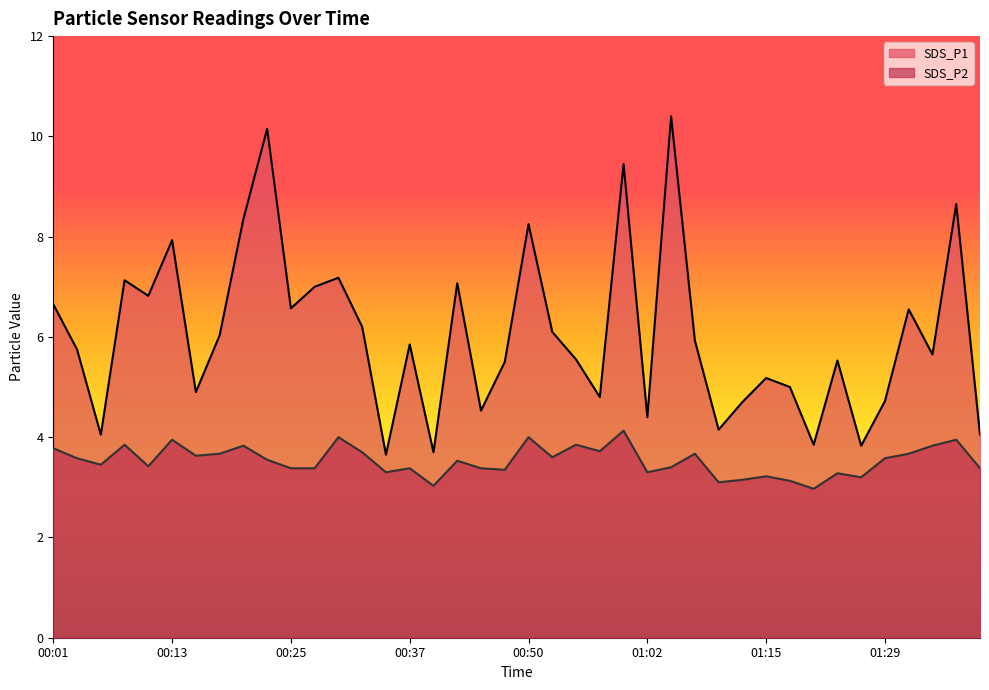

What is the label of the 33rd point from the left?

01:21